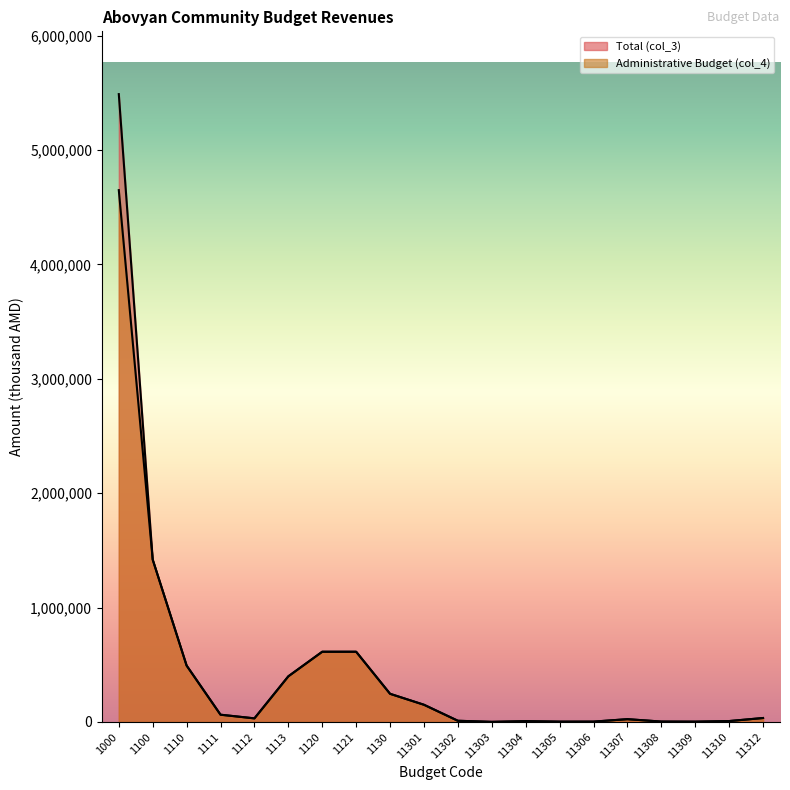

Where is Total (col_3) nearest to the value 2744994?

1100